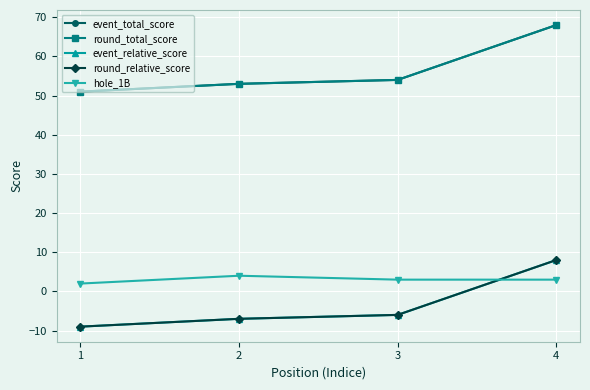

Which series has the largest total across all categories?

event_total_score